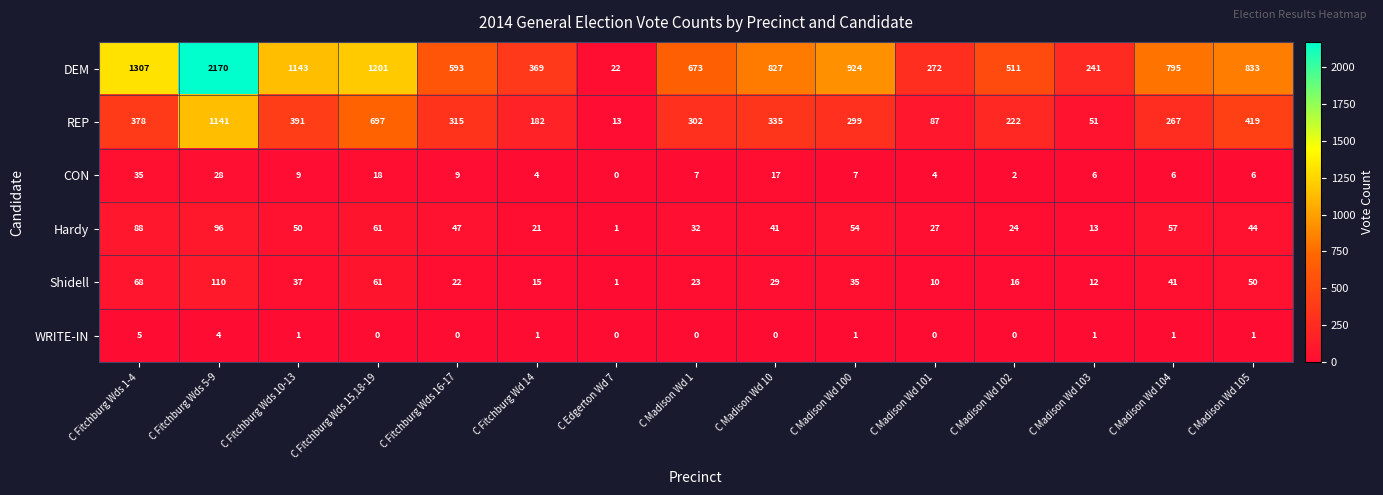

Which series has the largest total across all categories?

DEM